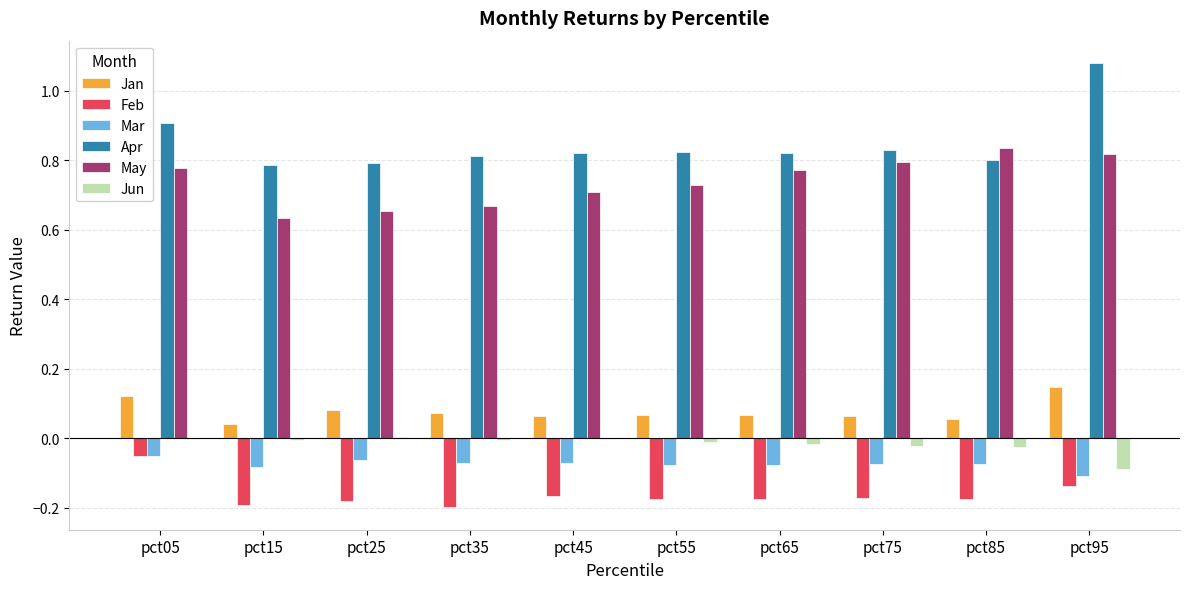

Which series has the largest total across all categories?

Apr